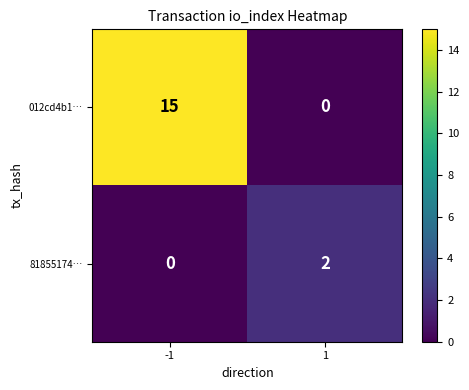

At which category is the sum across all series the highest?

-1